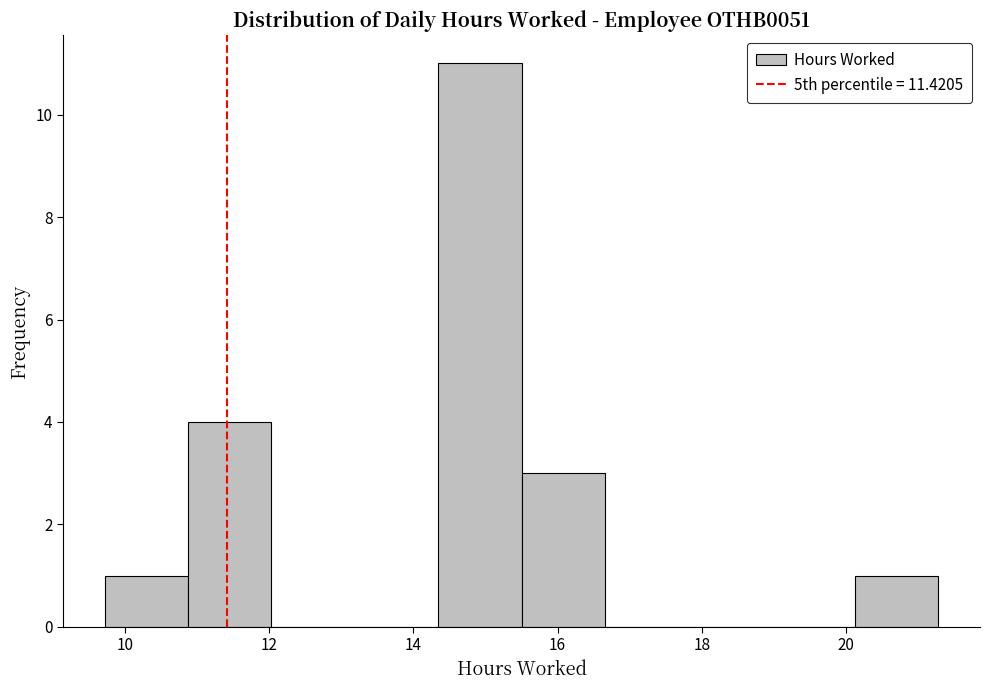

What is the height of the bar covering 10.8 to 12.0 on the x-axis? Neither the bar edges nor the heights are printed on the chart, so give them approximately, as read against the axes.

4